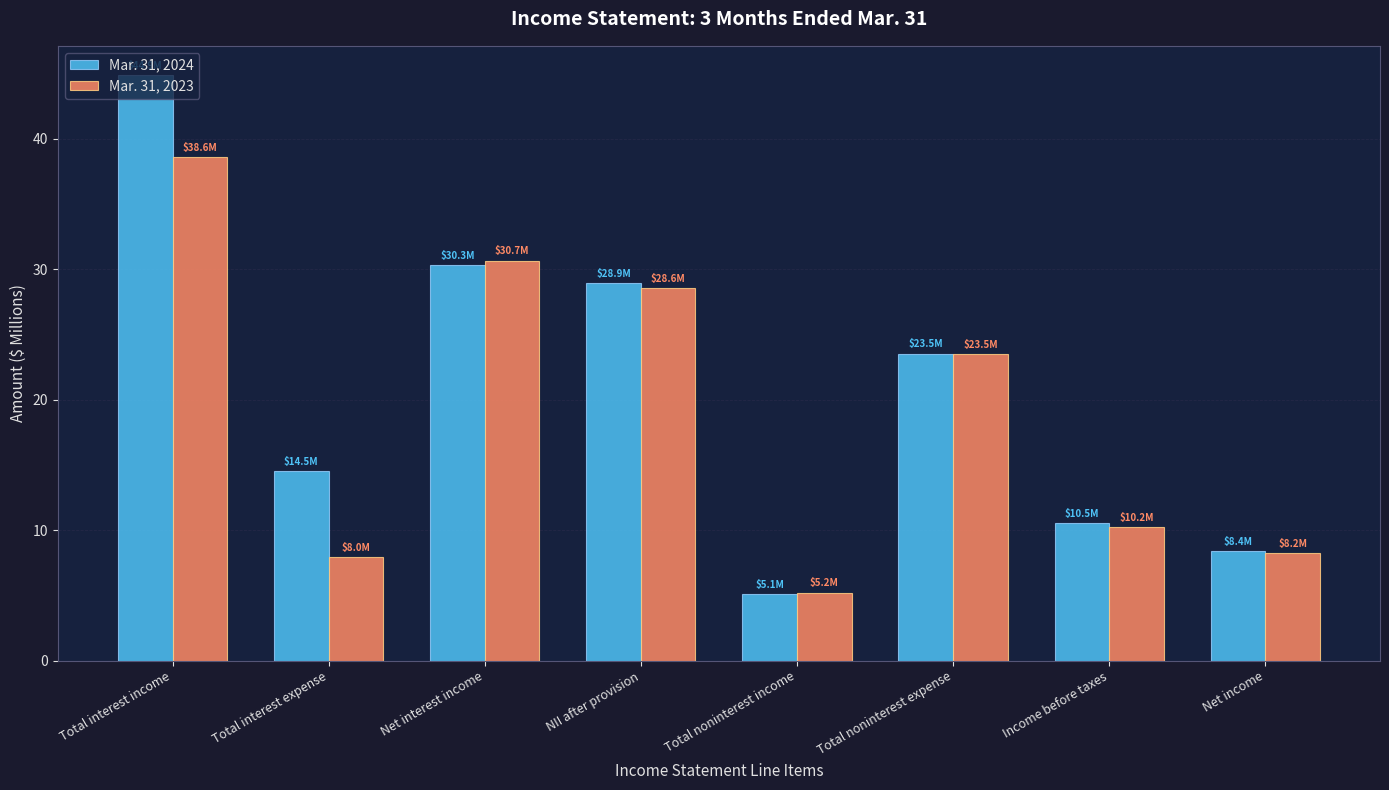

At which label does Mar. 31, 2023 reach its peak?

Total interest income